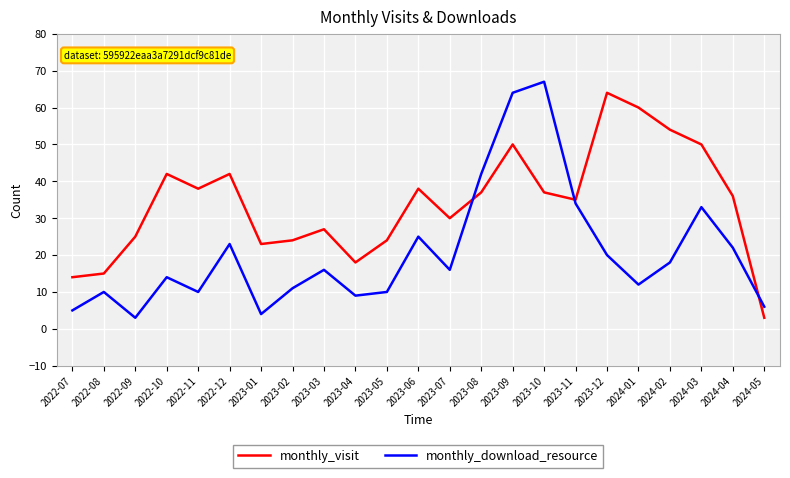

How many times do monthly_visit and monthly_download_resource cross each other?

3